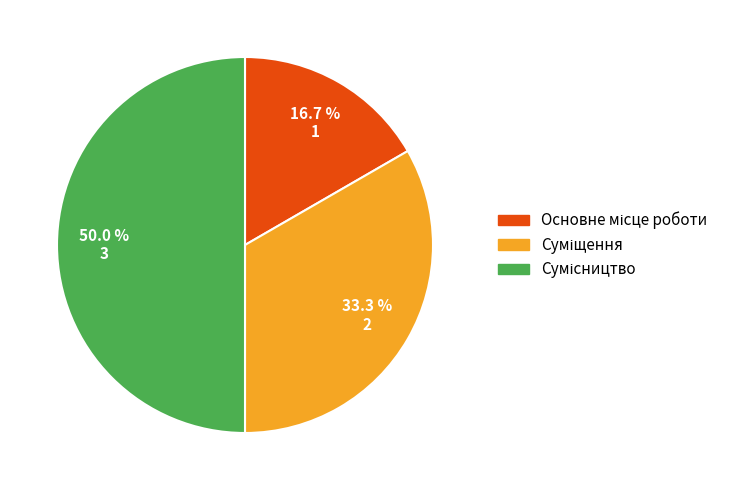

Approximately how many times larger is the value at Основне місце роботи compared to Суміщення?

0.5